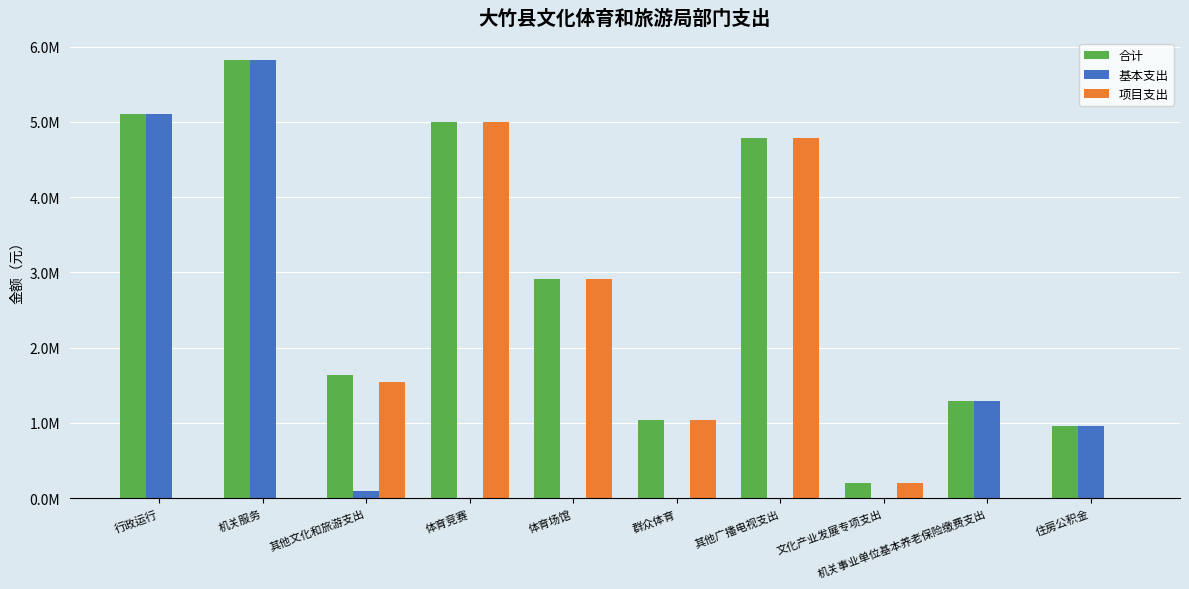

Which series has the widest spread of values?

基本支出